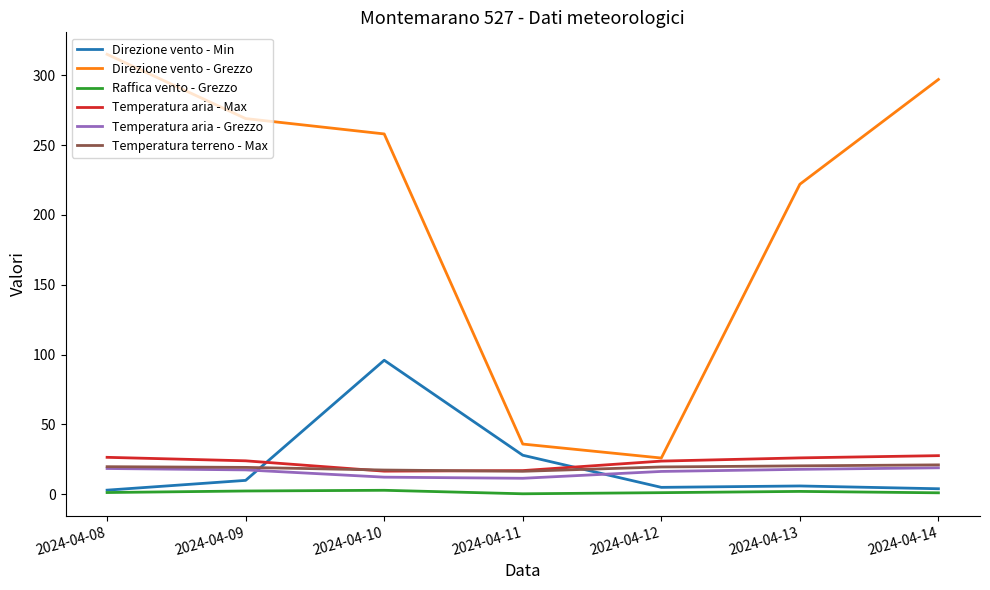

What is the maximum value for Temperatura aria - Max?

27.7